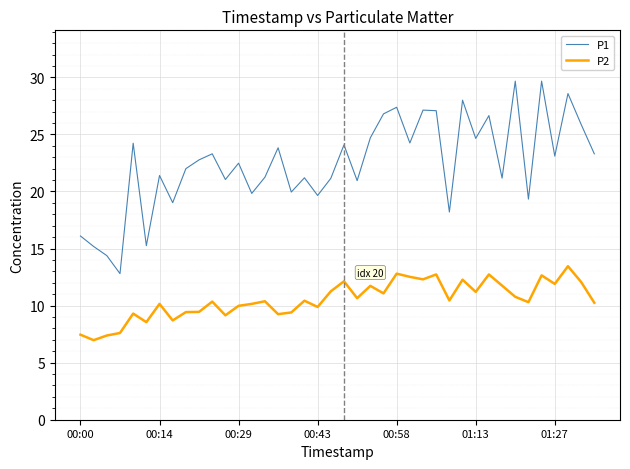

Rank the series by their maximum value, from lowest to highest.

P2, P1